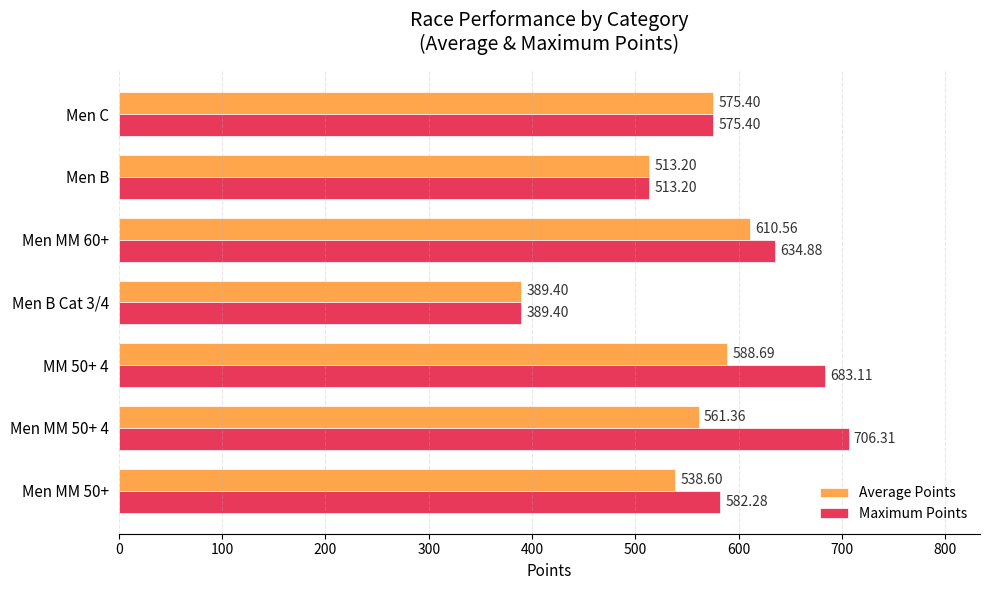

Rank the categories by Maximum Points value from lowest to highest.

Men B Cat 3/4, Men B, Men C, Men MM 50+, Men MM 60+, MM 50+ 4, Men MM 50+ 4